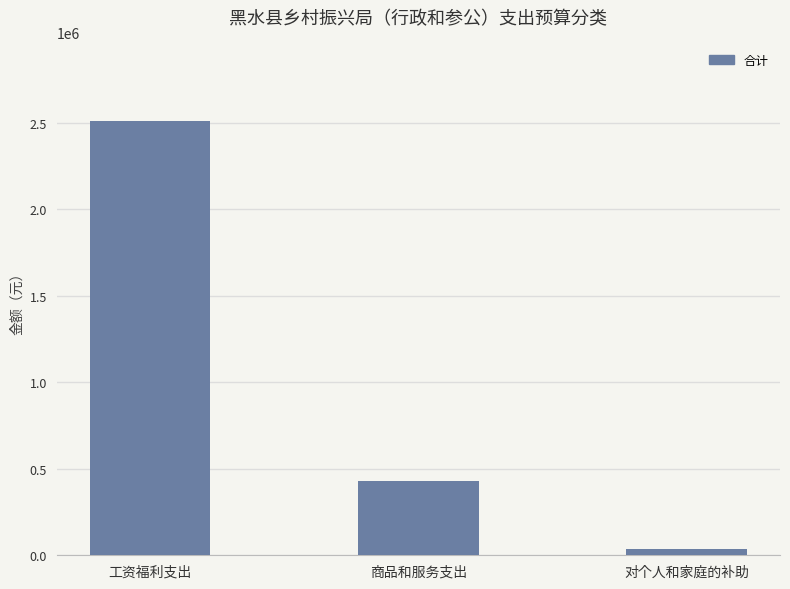

How many data points does each series have?

3